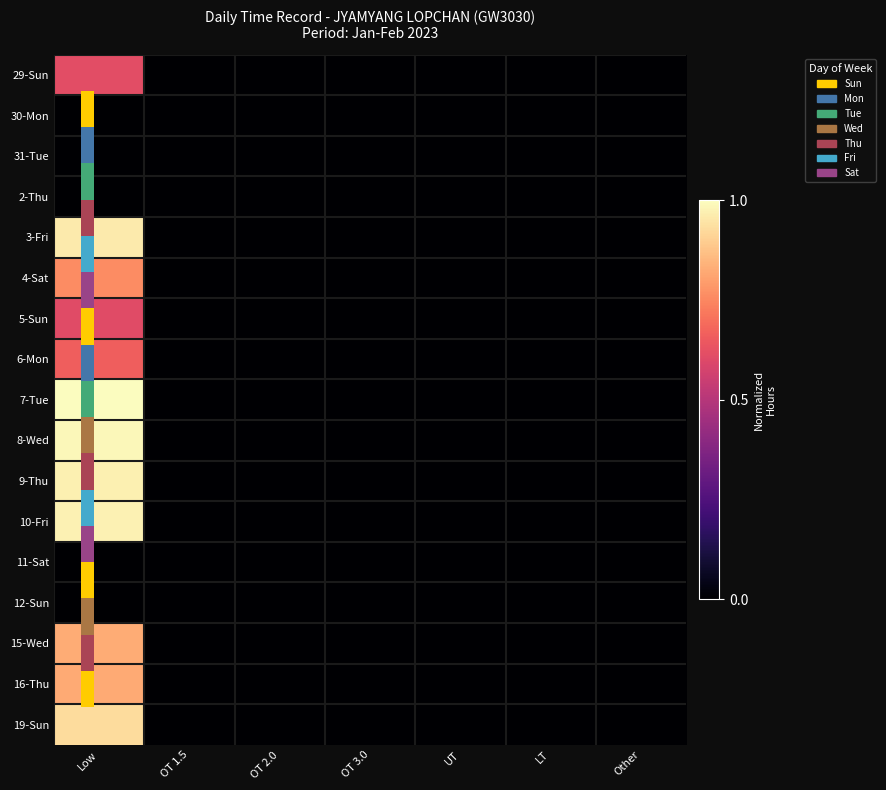

Reading right to left, transcribe all the data shown in this chart.

29-Sun: Other=0.0	LT=0.0	UT=0.0	OT 3.0=0.0	OT 2.0=0.0	OT 1.5=0.0	Low=0.6
30-Mon: Other=0.0	LT=0.0	UT=0.0	OT 3.0=0.0	OT 2.0=0.0	OT 1.5=0.0	Low=0.0
31-Tue: Other=0.0	LT=0.0	UT=0.0	OT 3.0=0.0	OT 2.0=0.0	OT 1.5=0.0	Low=0.0
2-Thu: Other=0.0	LT=0.0	UT=0.0	OT 3.0=0.0	OT 2.0=0.0	OT 1.5=0.0	Low=0.0
3-Fri: Other=0.0	LT=0.0	UT=0.0	OT 3.0=0.0	OT 2.0=0.0	OT 1.5=0.0	Low=1.0
4-Sat: Other=0.0	LT=0.0	UT=0.0	OT 3.0=0.0	OT 2.0=0.0	OT 1.5=0.0	Low=0.8
5-Sun: Other=0.0	LT=0.0	UT=0.0	OT 3.0=0.0	OT 2.0=0.0	OT 1.5=0.0	Low=0.6
6-Mon: Other=0.0	LT=0.0	UT=0.0	OT 3.0=0.0	OT 2.0=0.0	OT 1.5=0.0	Low=0.7
7-Tue: Other=0.0	LT=0.0	UT=0.0	OT 3.0=0.0	OT 2.0=0.0	OT 1.5=0.0	Low=1.0
8-Wed: Other=0.0	LT=0.0	UT=0.0	OT 3.0=0.0	OT 2.0=0.0	OT 1.5=0.0	Low=1.0
9-Thu: Other=0.0	LT=0.0	UT=0.0	OT 3.0=0.0	OT 2.0=0.0	OT 1.5=0.0	Low=1.0
10-Fri: Other=0.0	LT=0.0	UT=0.0	OT 3.0=0.0	OT 2.0=0.0	OT 1.5=0.0	Low=1.0
11-Sat: Other=0.0	LT=0.0	UT=0.0	OT 3.0=0.0	OT 2.0=0.0	OT 1.5=0.0	Low=0.0
12-Sun: Other=0.0	LT=0.0	UT=0.0	OT 3.0=0.0	OT 2.0=0.0	OT 1.5=0.0	Low=0.0
15-Wed: Other=0.0	LT=0.0	UT=0.0	OT 3.0=0.0	OT 2.0=0.0	OT 1.5=0.0	Low=0.8
16-Thu: Other=0.0	LT=0.0	UT=0.0	OT 3.0=0.0	OT 2.0=0.0	OT 1.5=0.0	Low=0.8
19-Sun: Other=0.0	LT=0.0	UT=0.0	OT 3.0=0.0	OT 2.0=0.0	OT 1.5=0.0	Low=0.9